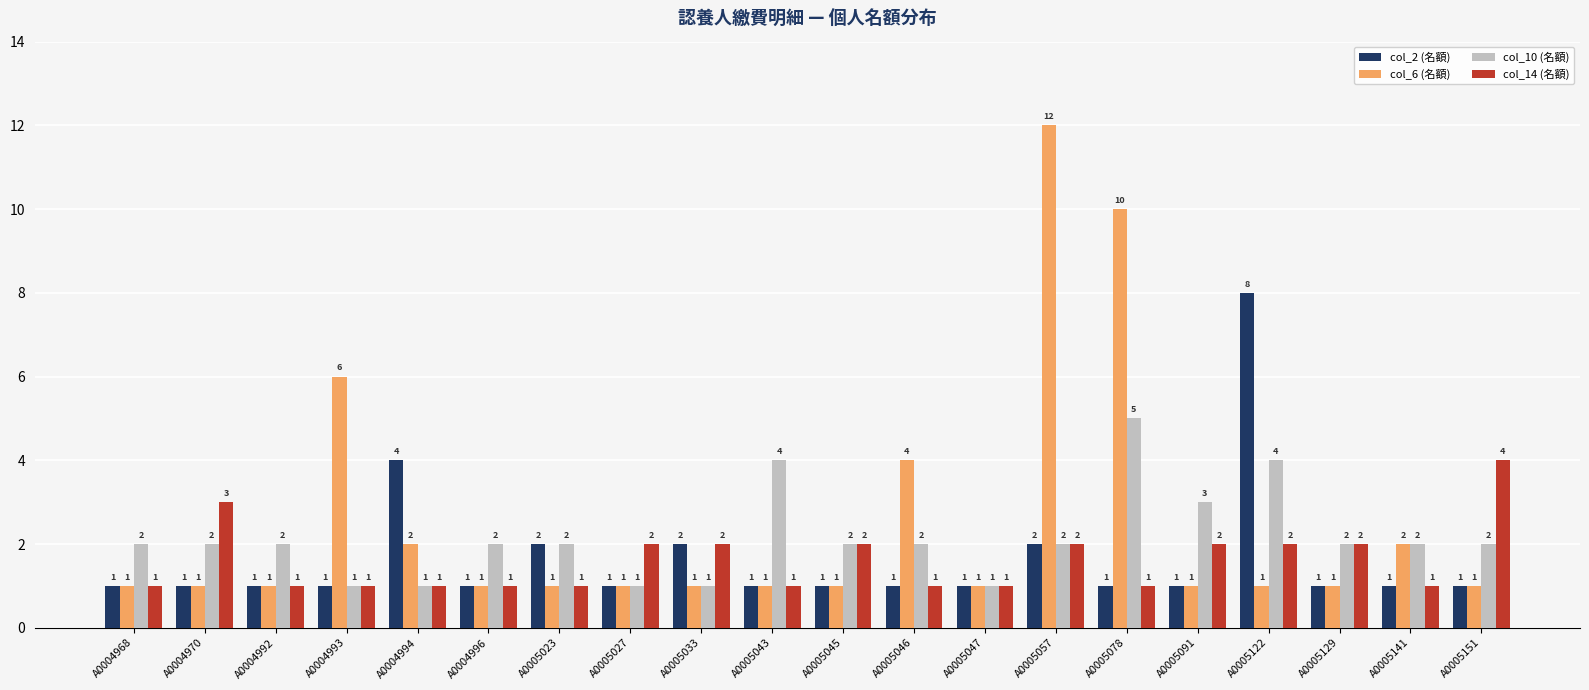

Reading left to right, extract all data points from this chart.

col_2 (名額): A0004968=1	A0004970=1	A0004992=1	A0004993=1	A0004994=4	A0004996=1	A0005023=2	A0005027=1	A0005033=2	A0005043=1	A0005045=1	A0005046=1	A0005047=1	A0005057=2	A0005078=1	A0005091=1	A0005122=8	A0005129=1	A0005141=1	A0005151=1
col_6 (名額): A0004968=1	A0004970=1	A0004992=1	A0004993=6	A0004994=2	A0004996=1	A0005023=1	A0005027=1	A0005033=1	A0005043=1	A0005045=1	A0005046=4	A0005047=1	A0005057=12	A0005078=10	A0005091=1	A0005122=1	A0005129=1	A0005141=2	A0005151=1
col_10 (名額): A0004968=2	A0004970=2	A0004992=2	A0004993=1	A0004994=1	A0004996=2	A0005023=2	A0005027=1	A0005033=1	A0005043=4	A0005045=2	A0005046=2	A0005047=1	A0005057=2	A0005078=5	A0005091=3	A0005122=4	A0005129=2	A0005141=2	A0005151=2
col_14 (名額): A0004968=1	A0004970=3	A0004992=1	A0004993=1	A0004994=1	A0004996=1	A0005023=1	A0005027=2	A0005033=2	A0005043=1	A0005045=2	A0005046=1	A0005047=1	A0005057=2	A0005078=1	A0005091=2	A0005122=2	A0005129=2	A0005141=1	A0005151=4